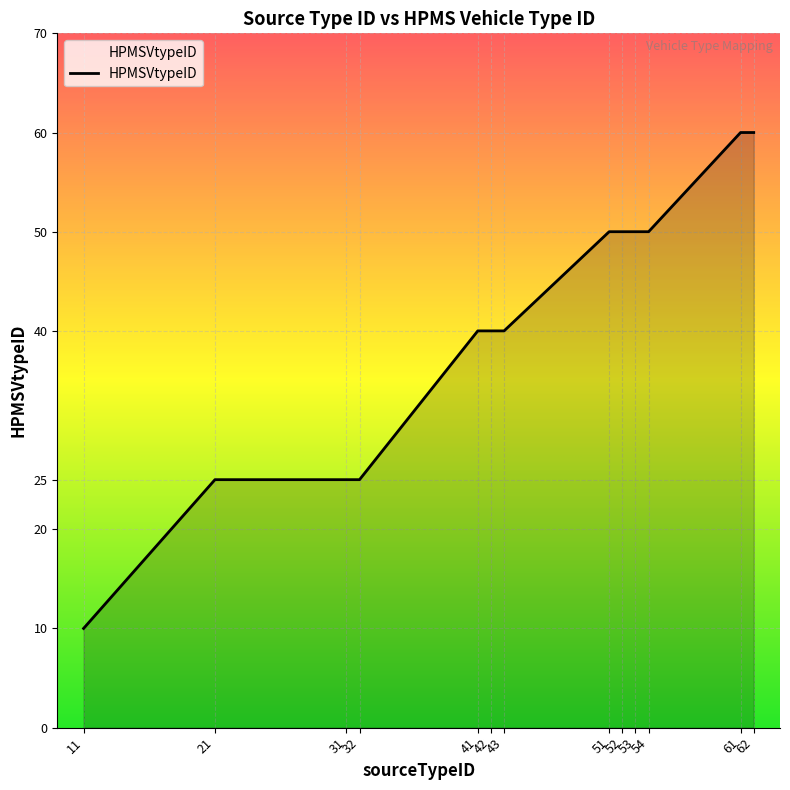

What is the smallest value displayed?

10